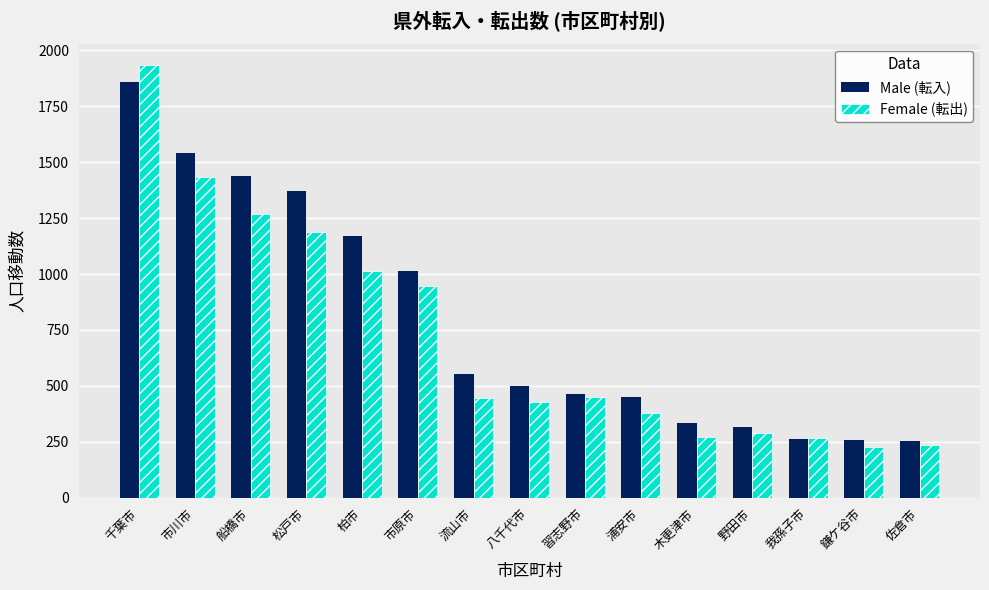

Which series has the largest range (max minus min)?

Female (転出)